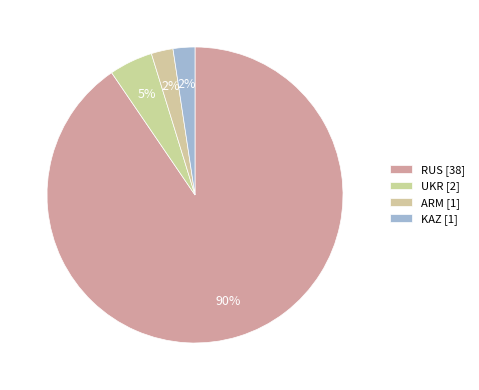

How many segments does this pie chart have?

4